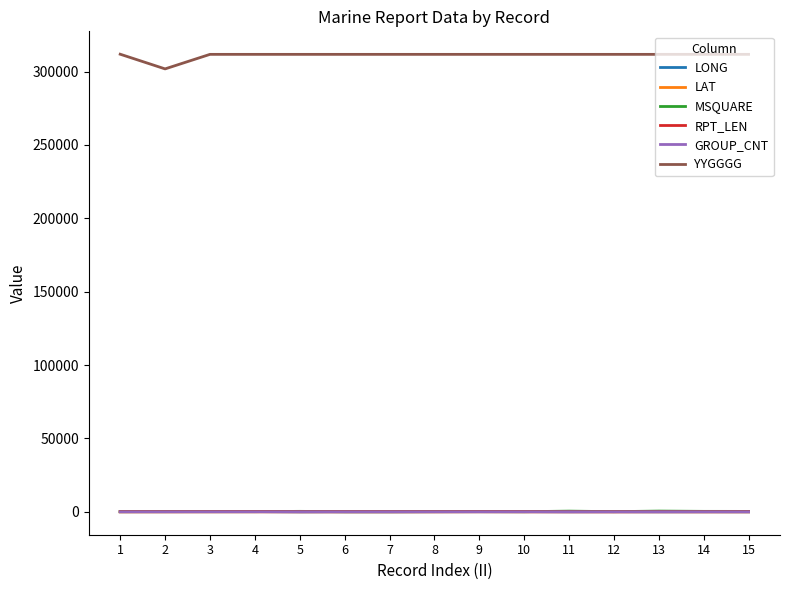

Which series has the largest total across all categories?

YYGGGG